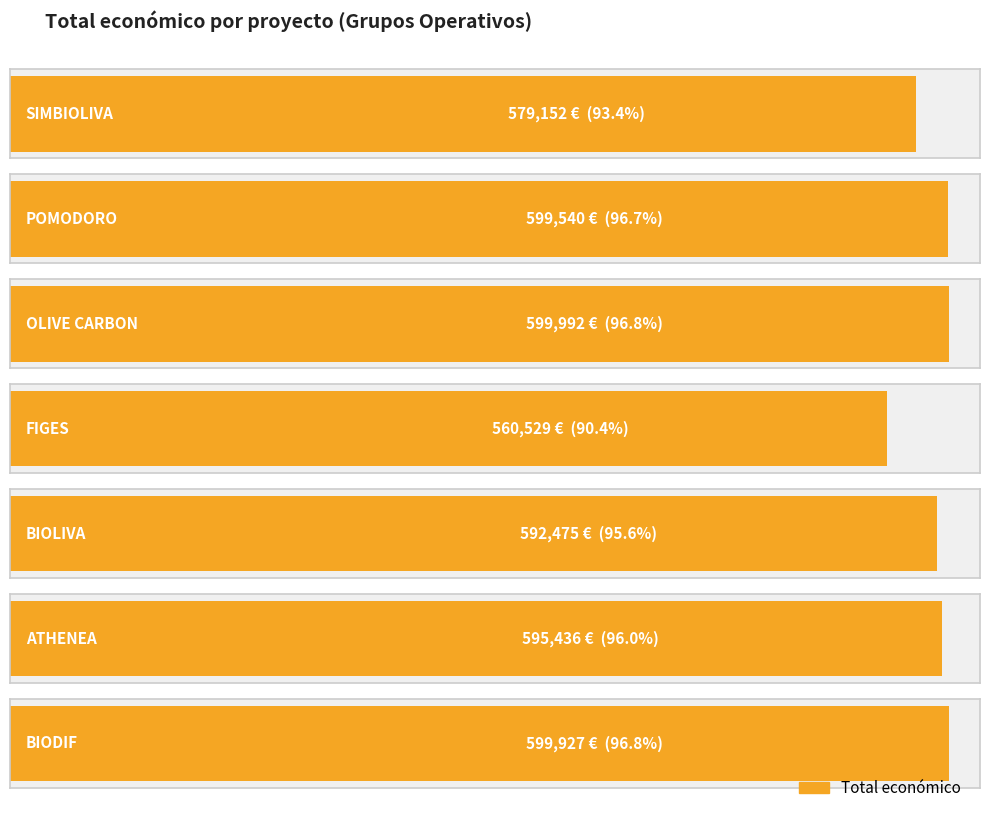

Reading right to left, transcribe all the data shown in this chart.

599927	595436	592475	560529	599992	599540	579152